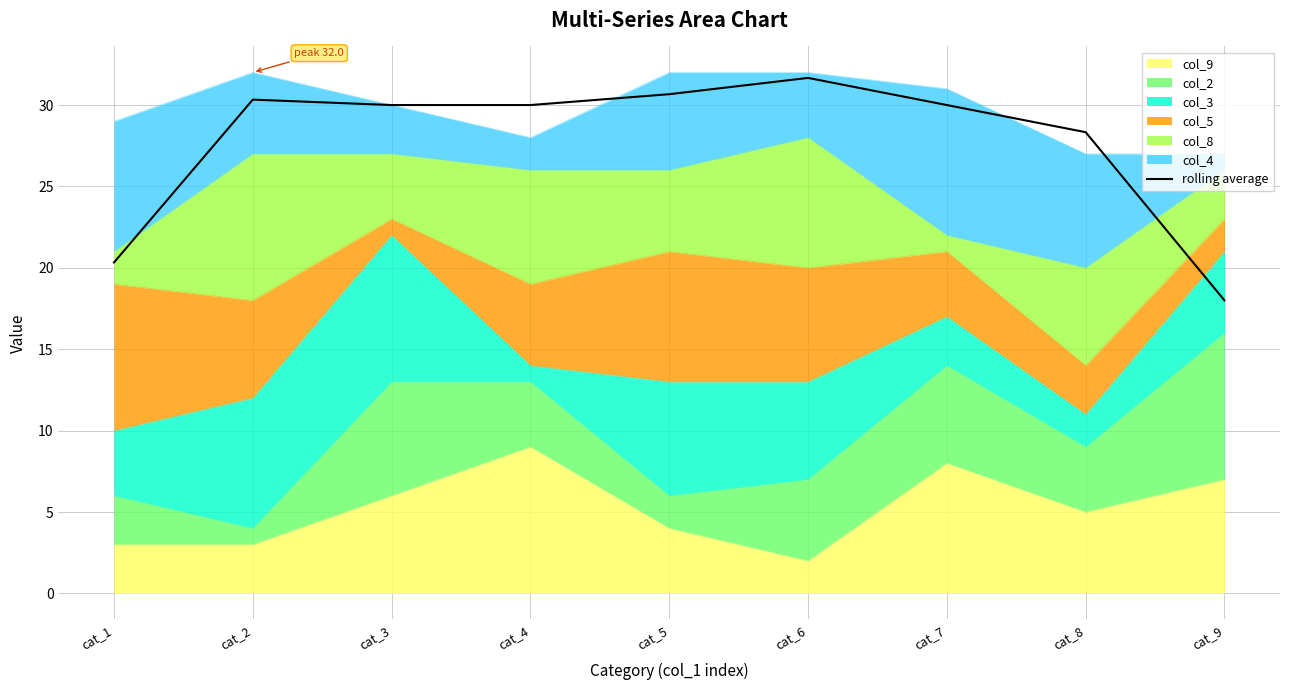

Does the chart have visible grid lines?

Yes